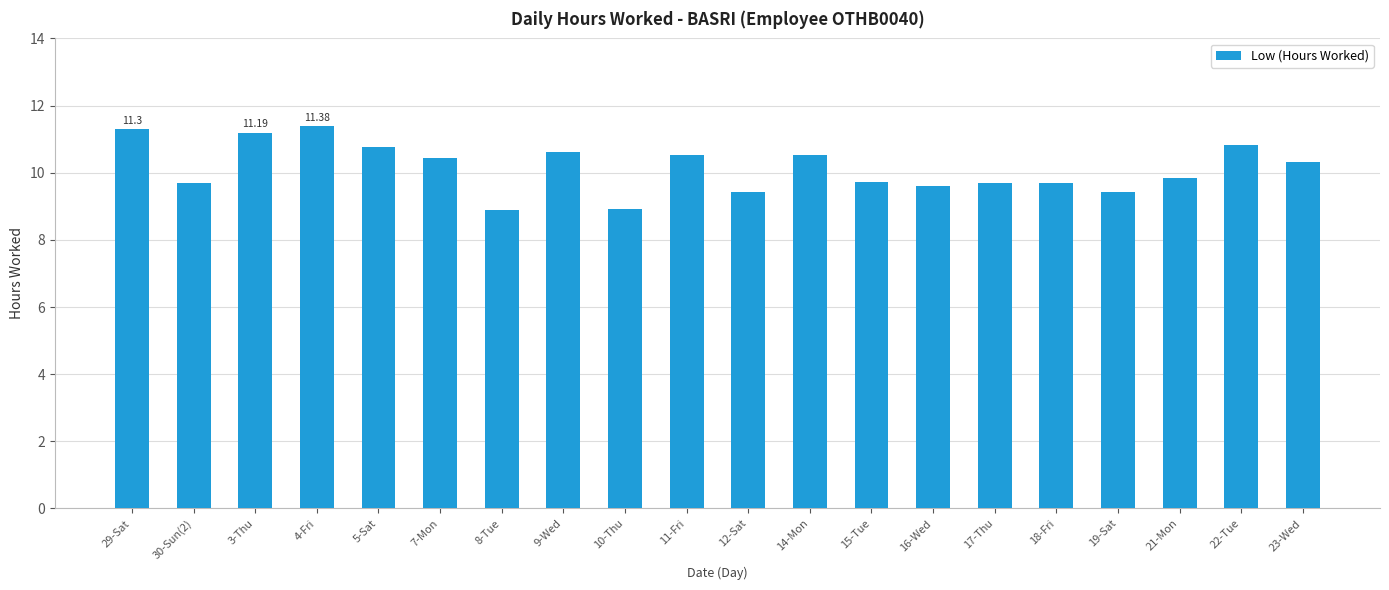

What is the average value?

10.1